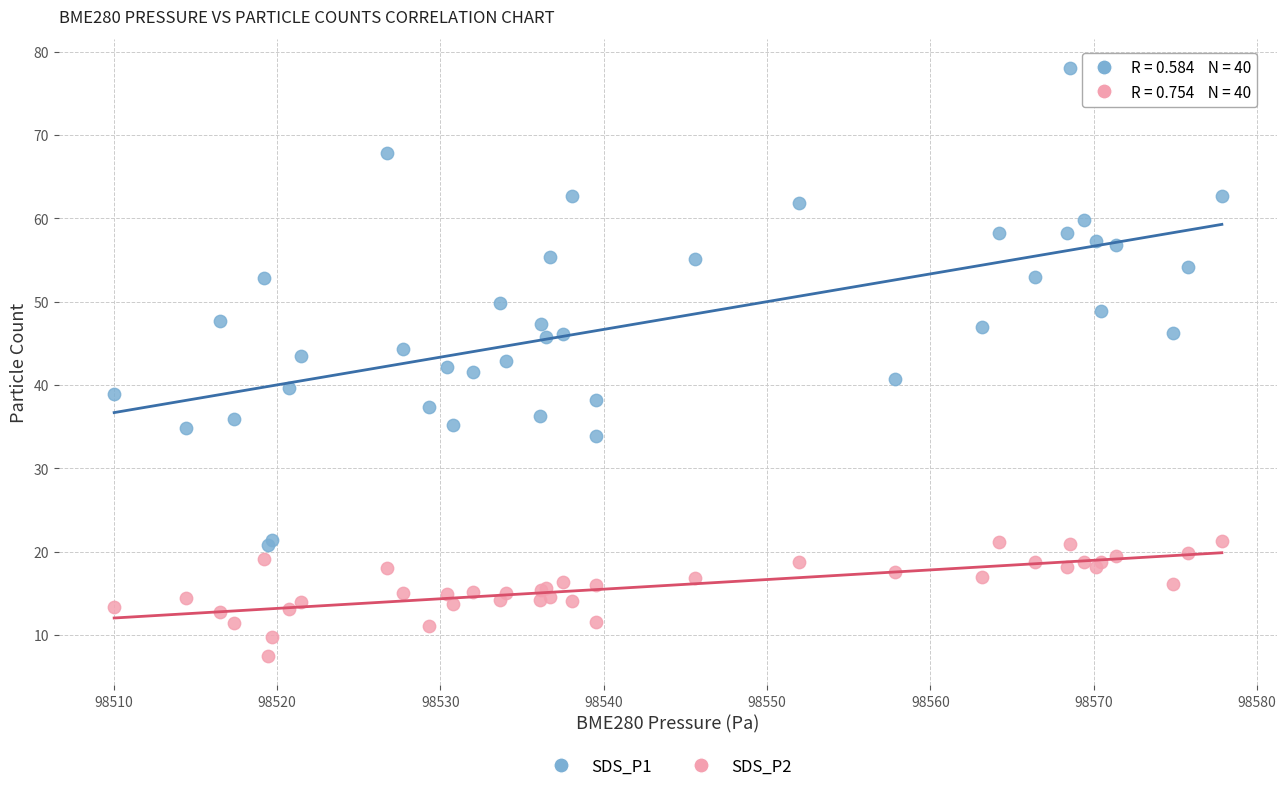

Which series has the largest Y range (max minus min)?

SDS_P1